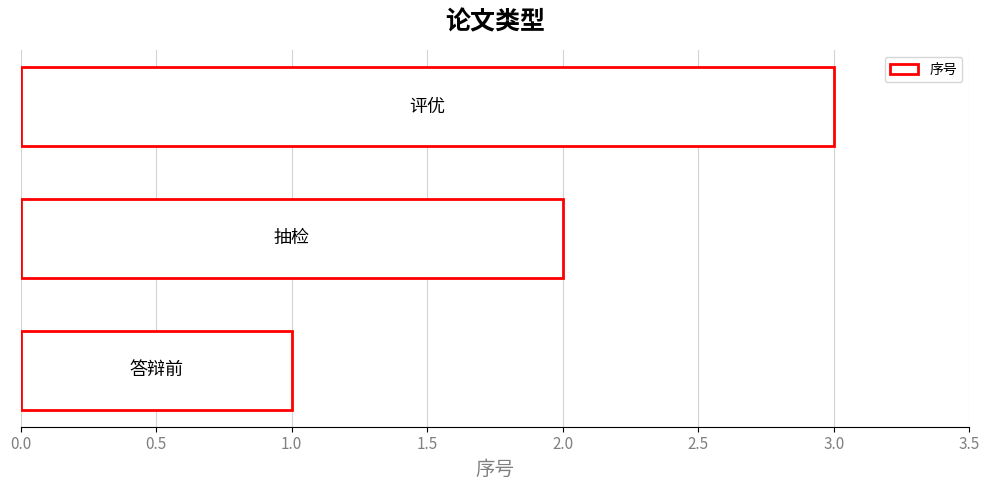

What is the difference between the maximum and minimum values?

2